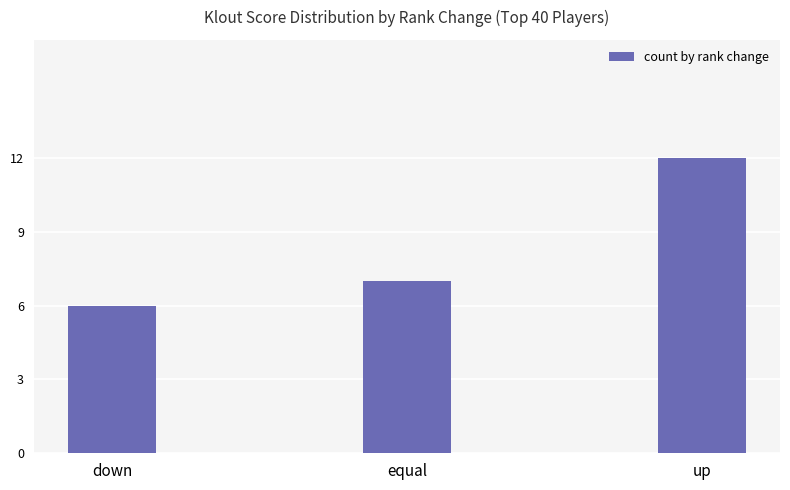

Approximately how many times larger is the value at up compared to down?

2.0